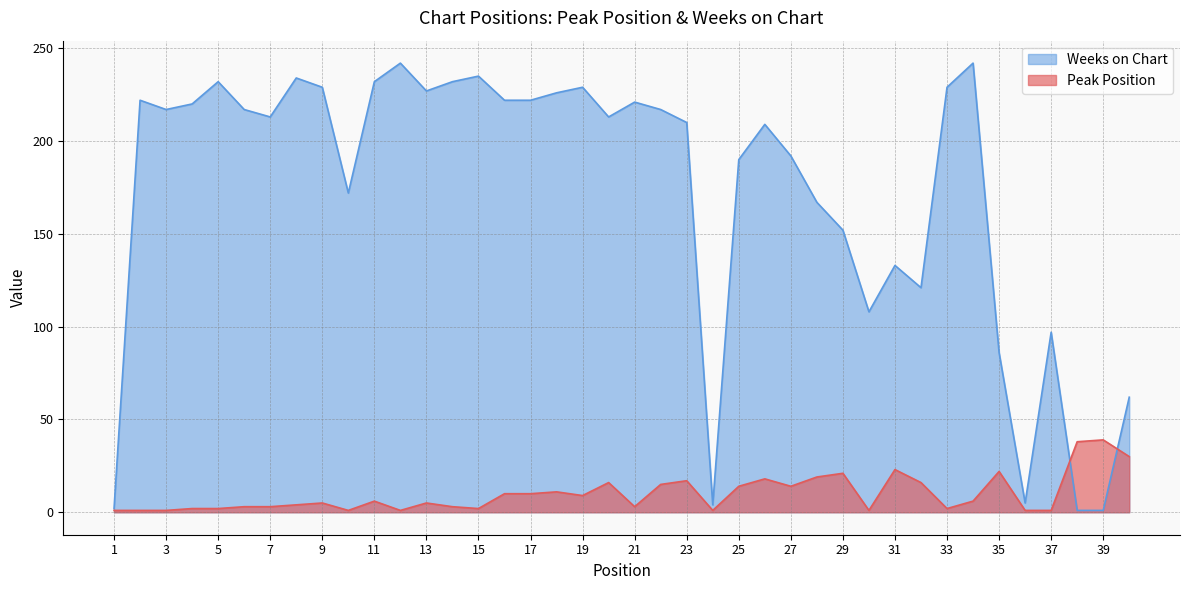

What value does the Peak Position series have at 38, to the nearest 10?

40